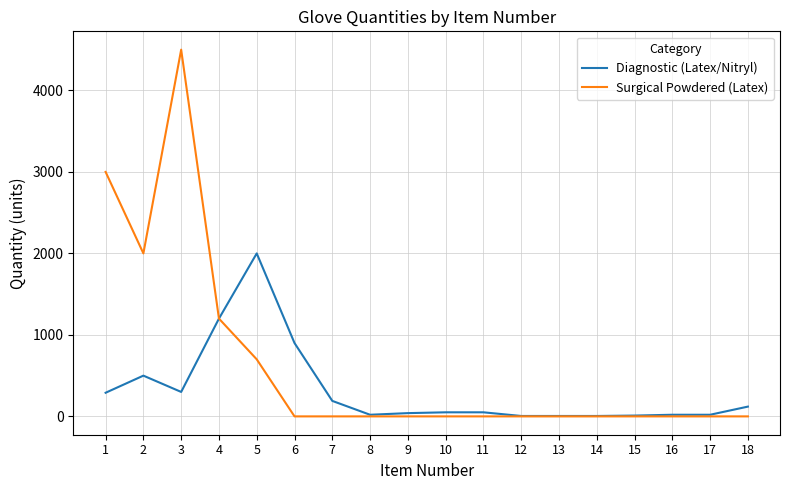

At which category does the chart reach its peak across all series?

3